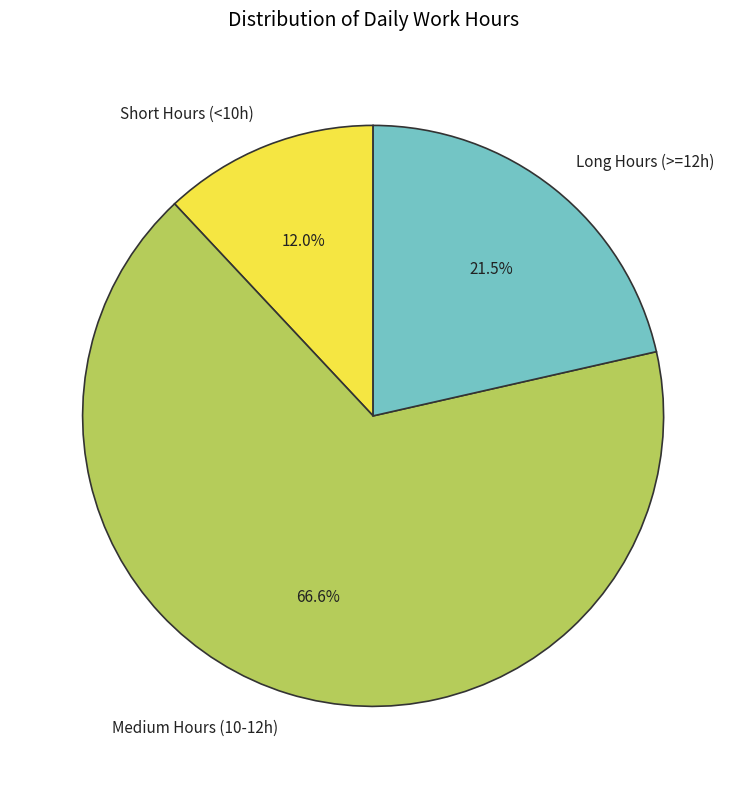

How many slices are in this pie chart?

3